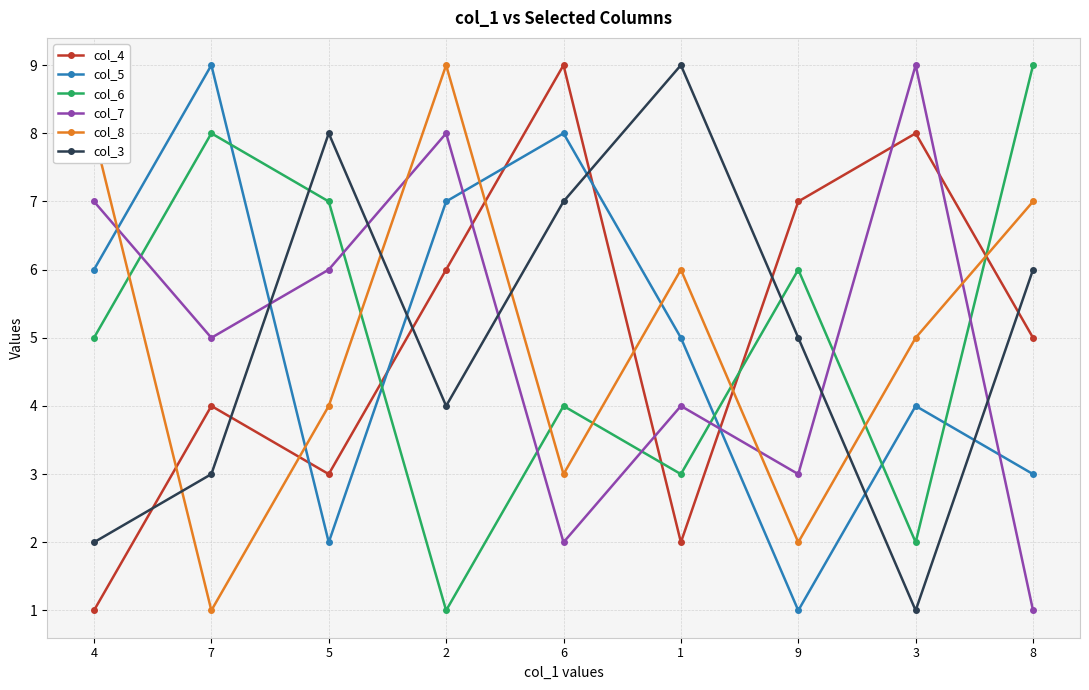

What is the total value across all series at 4?

29